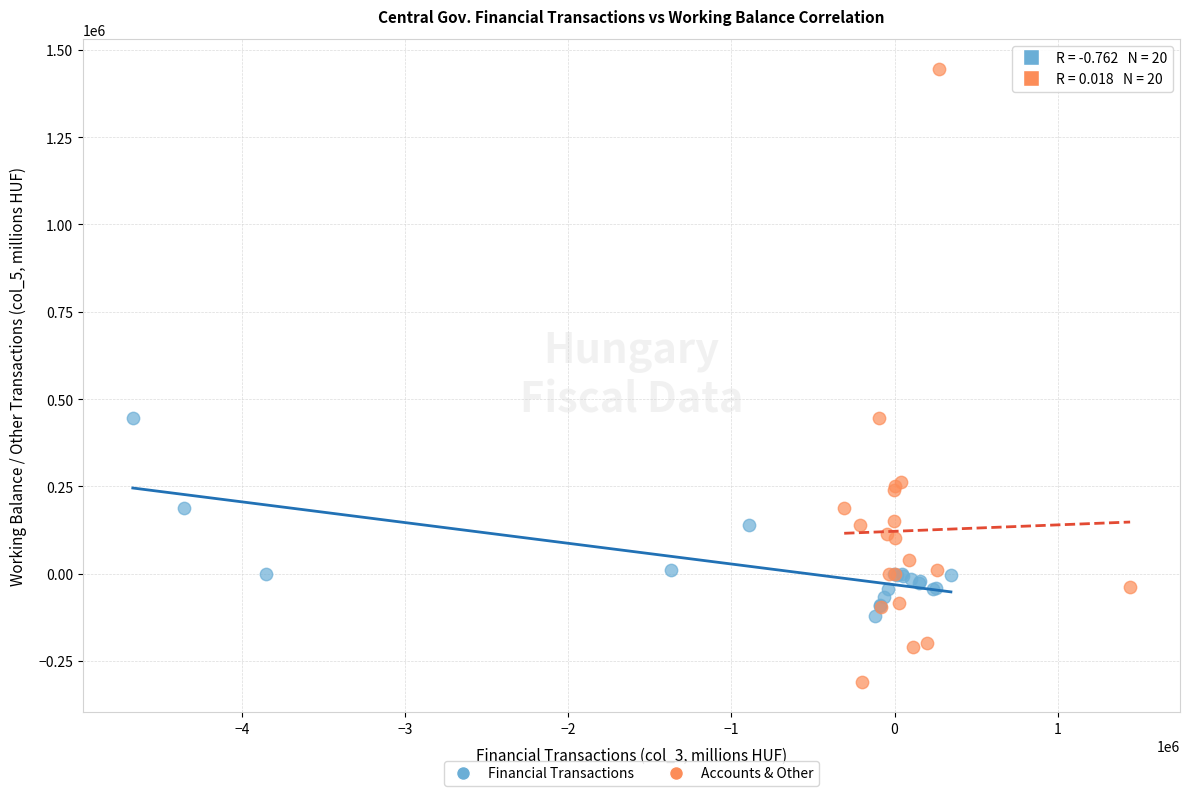

Which series contains the lowest Y value?

Accounts & Other